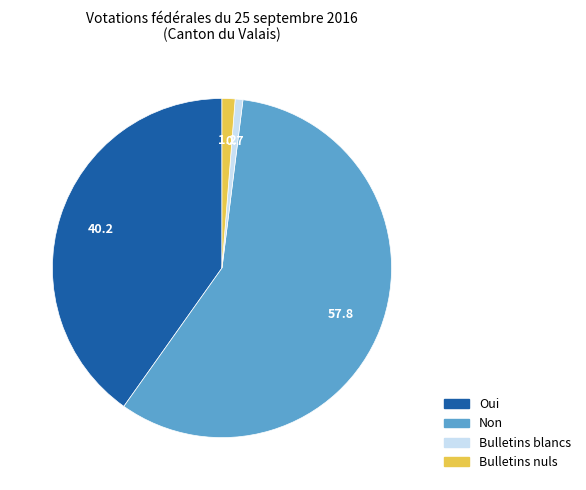

The Bulletins nuls slice represents 11% of the pie. True or false?

False